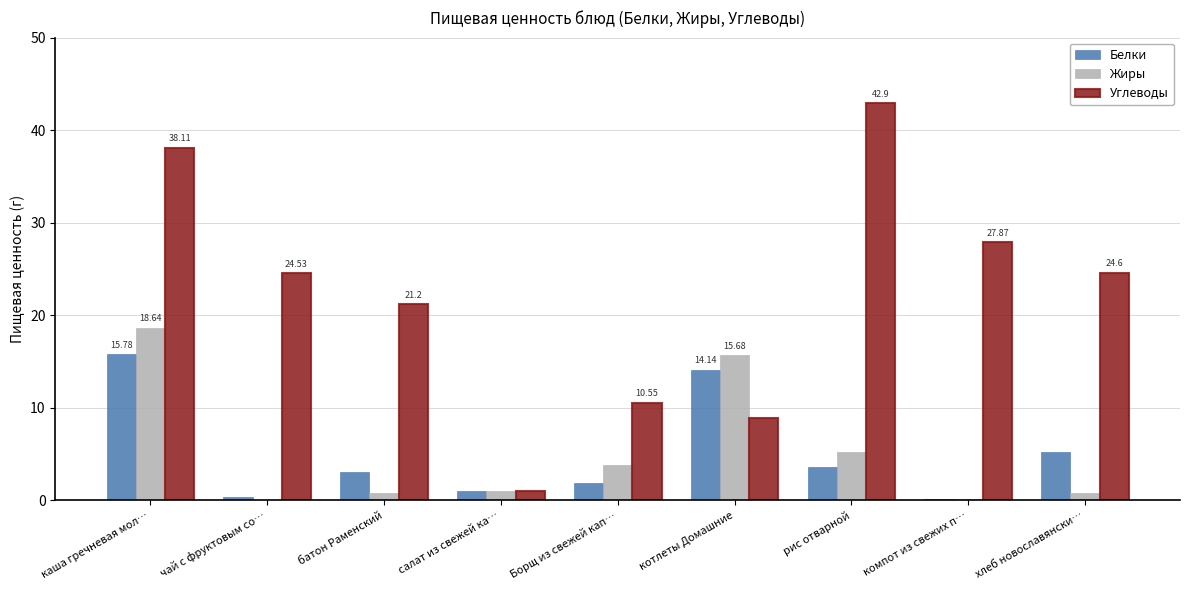

Which category has the highest value across all series?

рис отварной